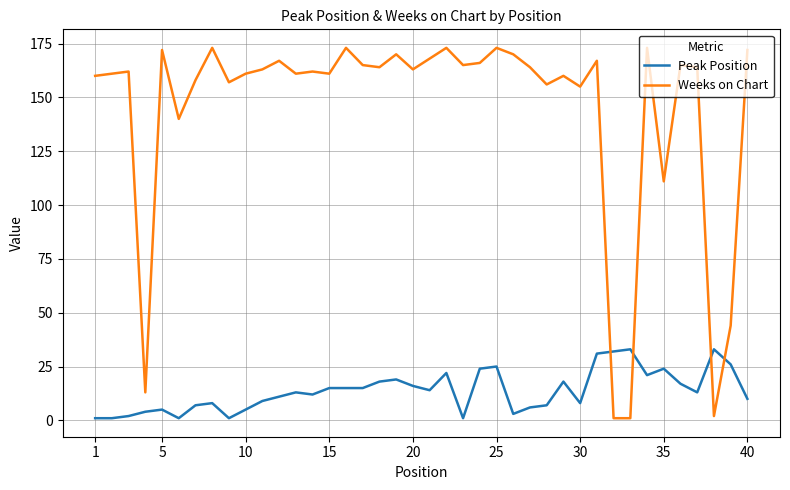

Count the number of categories in the chart.

40